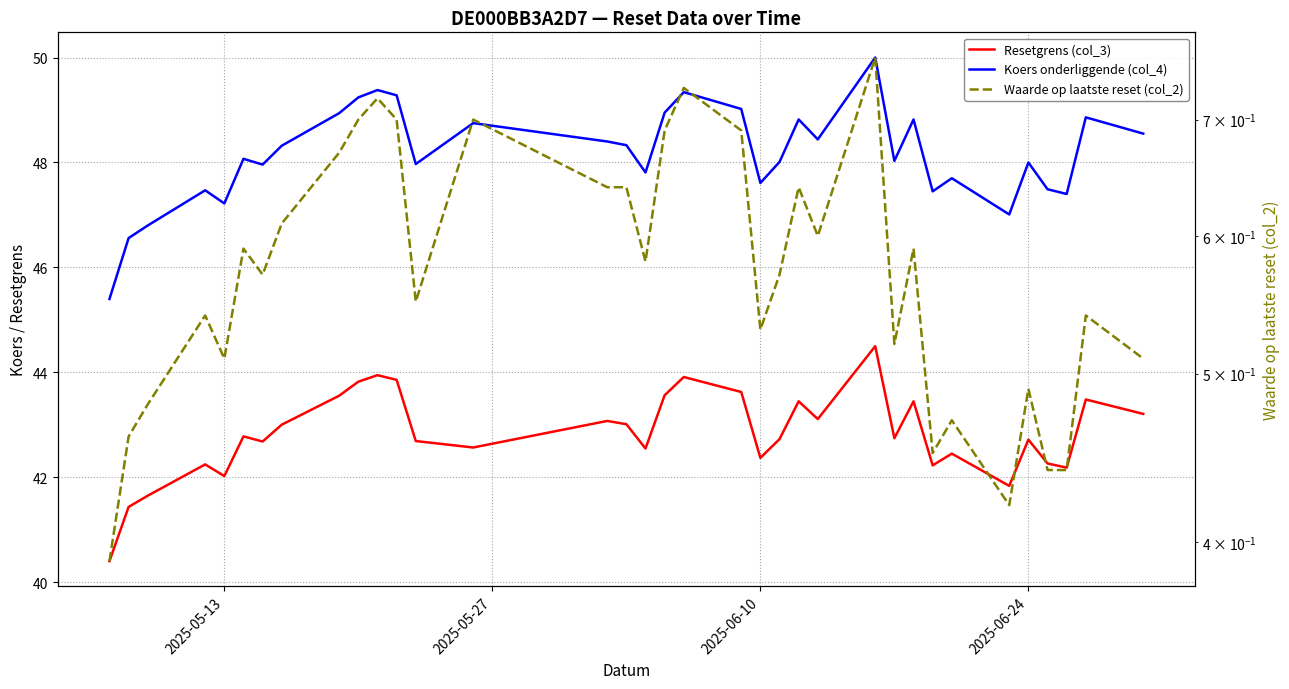

What is the maximum value for Koers onderliggende (col_4)?

50.0